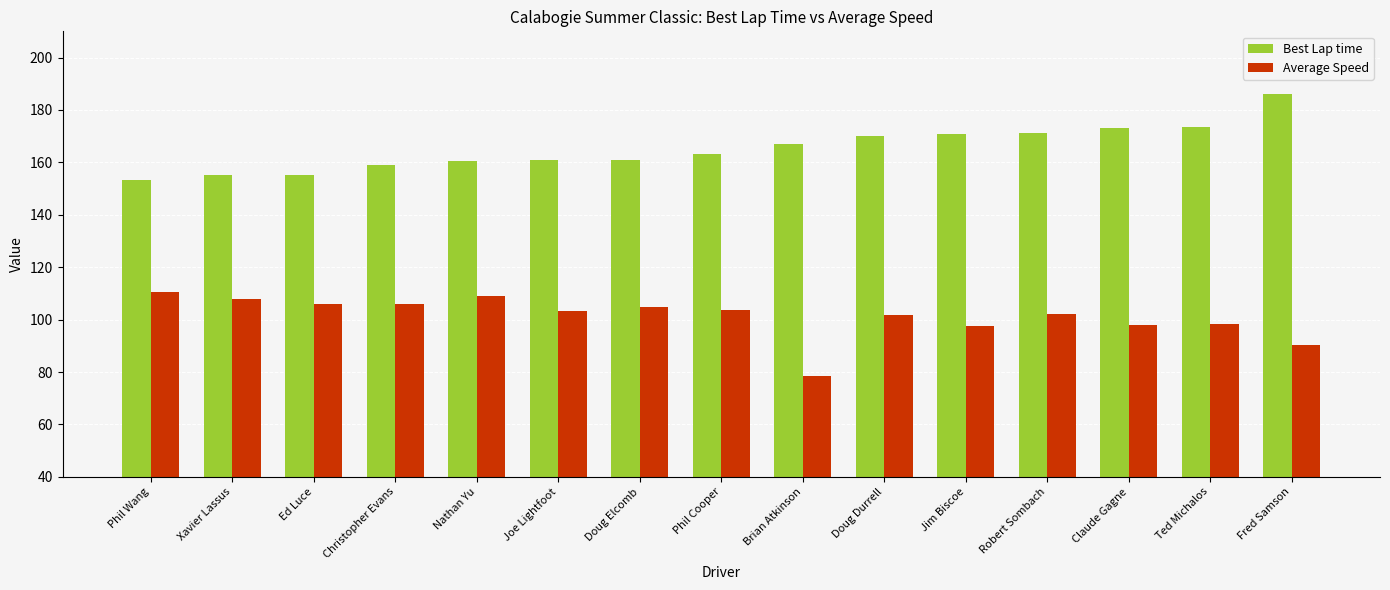

What value does the Average Speed series have at Joe Lightfoot?

103.4